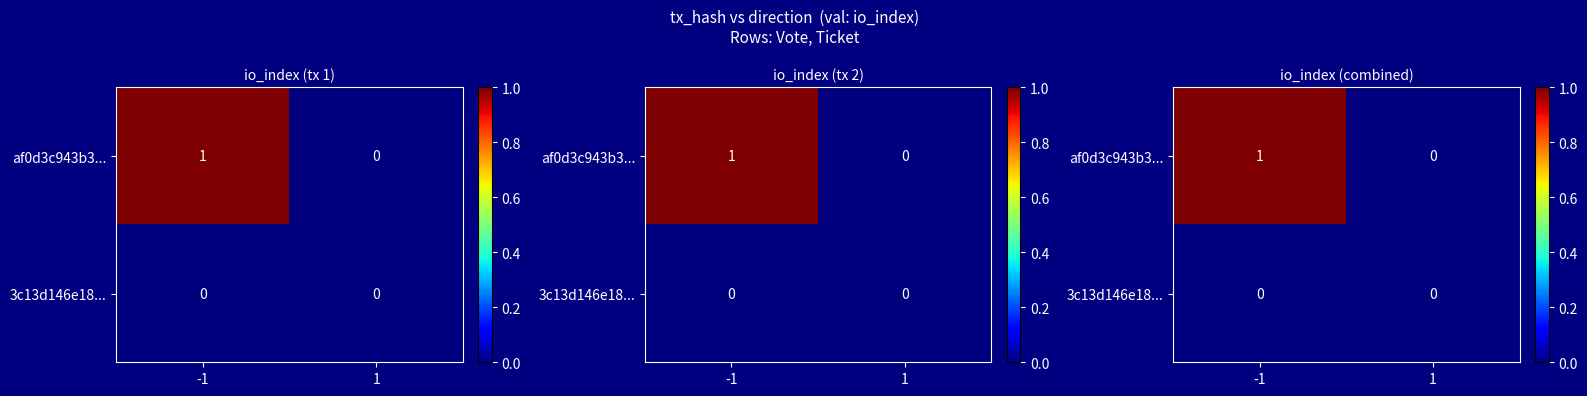

Which series has the largest total across all categories?

af0d3c943b3...